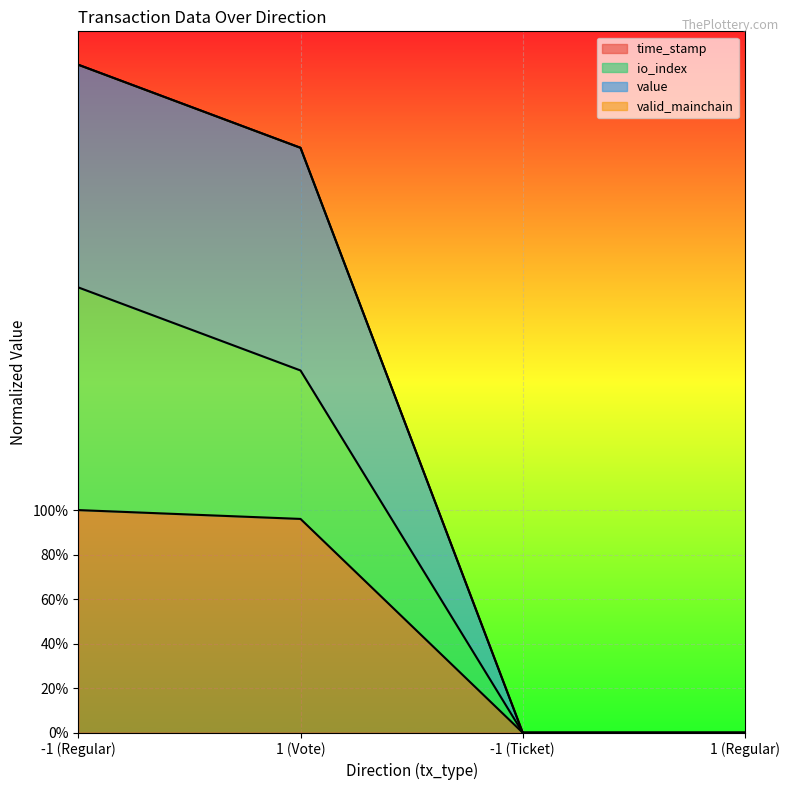

True or false: io_index has more than 0 points higher than both neighbors.

False